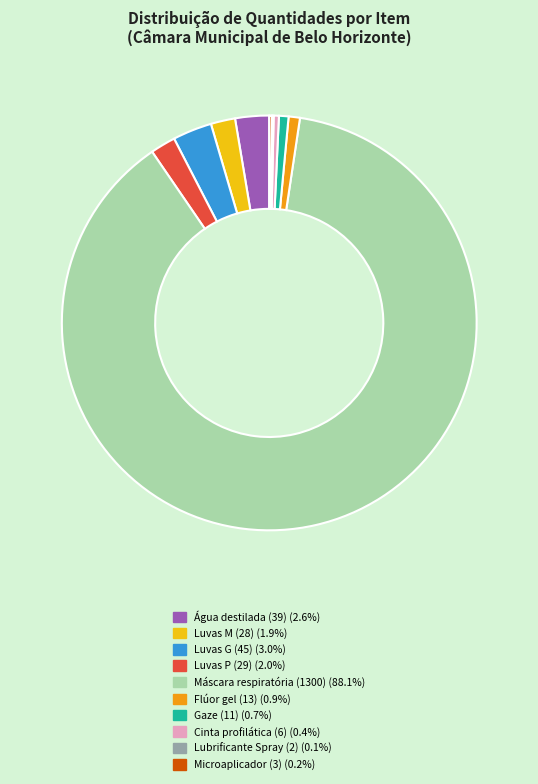

Which has a higher value, Luvas G (45) or Máscara respiratória (1300)?

Máscara respiratória (1300)